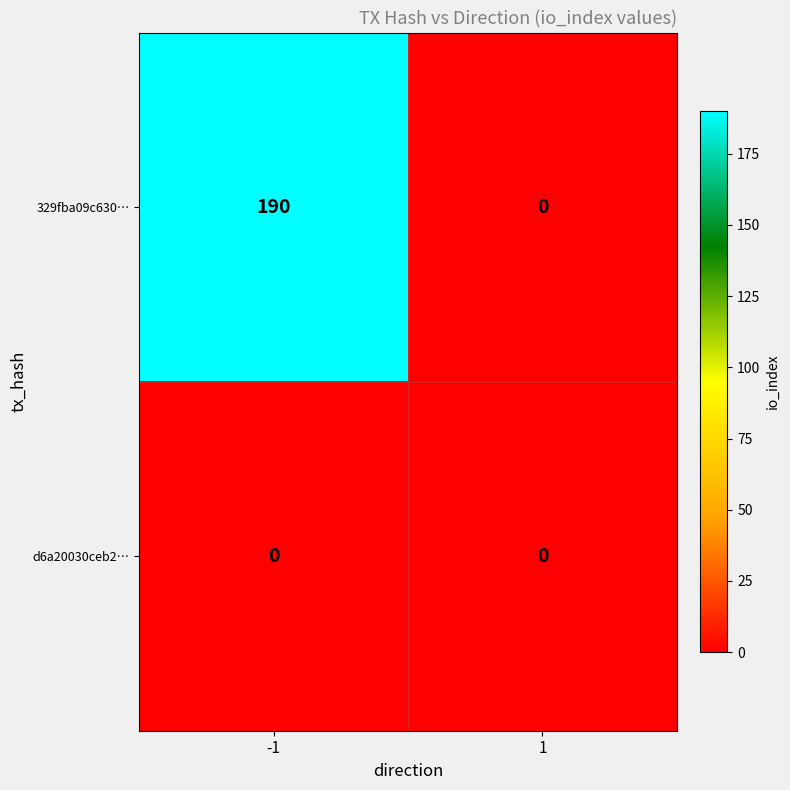

What is the highest value of the 329fba09c630… series?

190